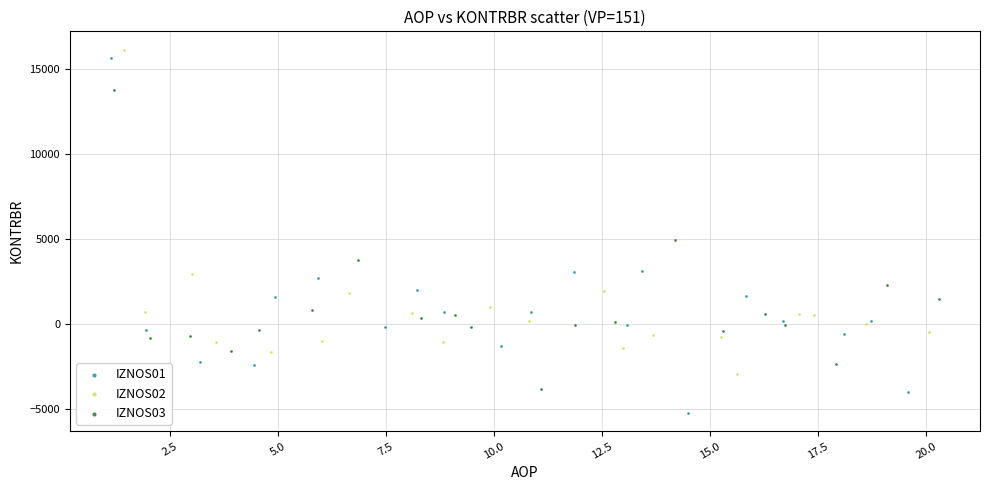

Which series has the largest Y range (max minus min)?

IZNOS01